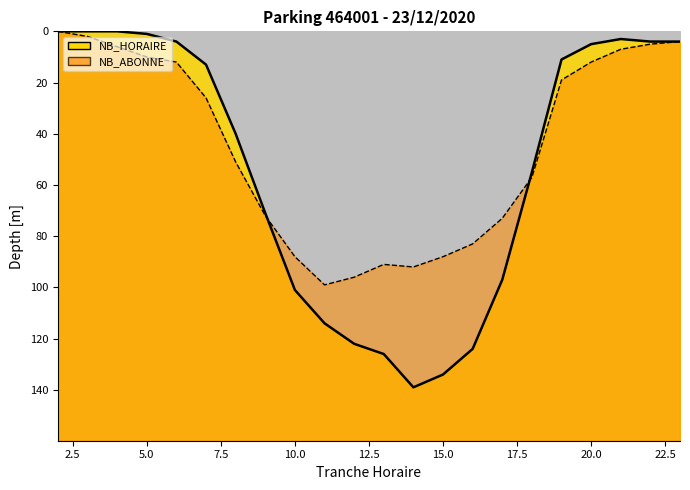

How many lines are shown in the chart?

2